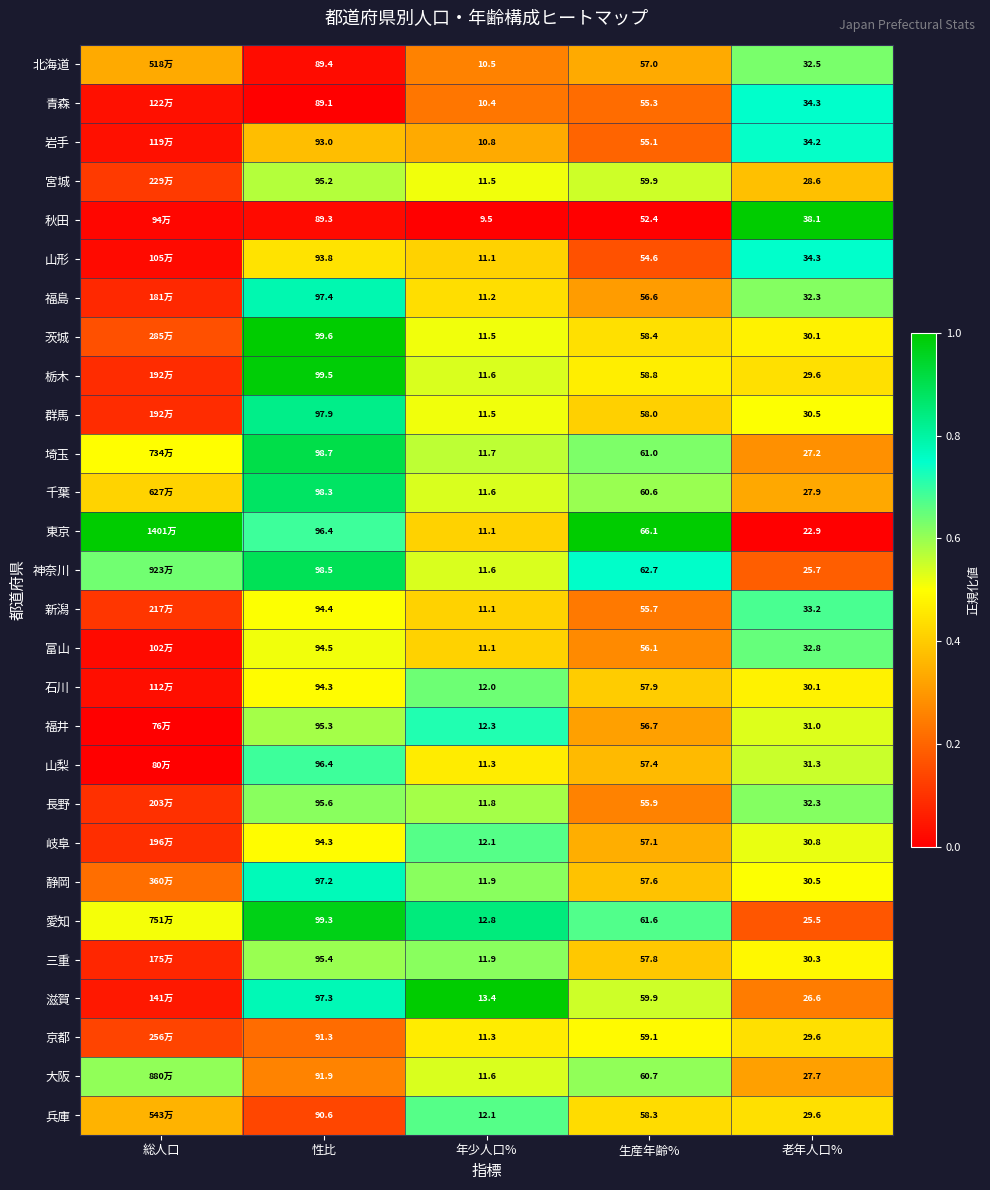

Between 性比 and 総人口, which is larger?

総人口